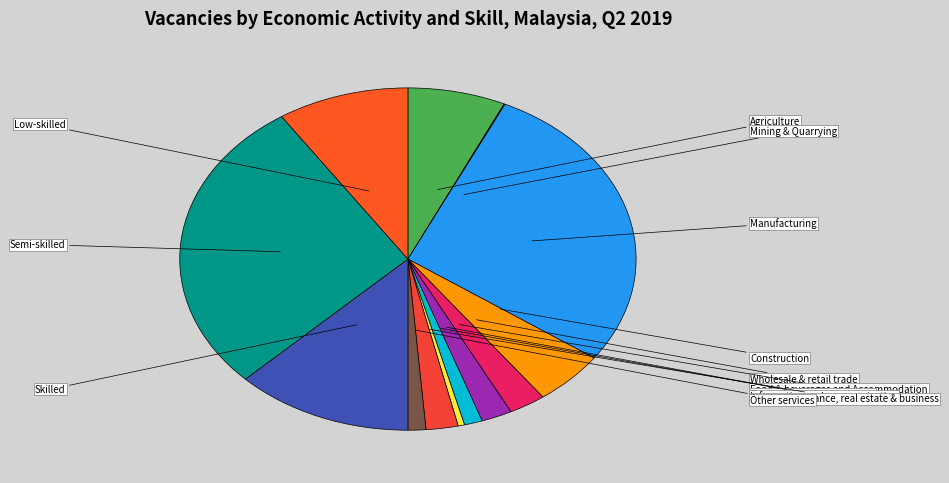

Approximately how many times larger is the value at Food & beverages and Accommodation compared to Finance, insurance, real estate & business?

1.0